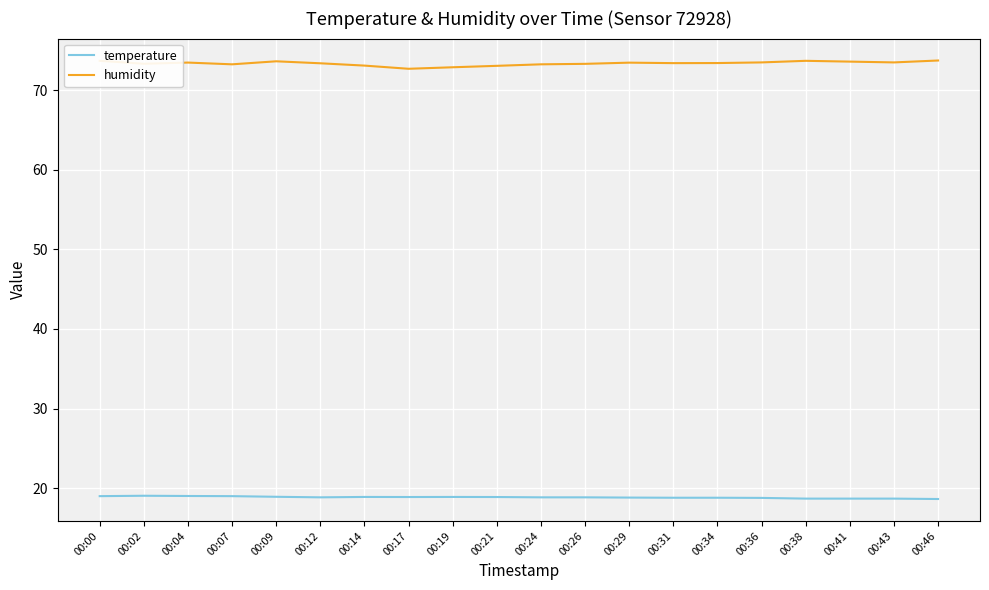

Is it true that temperature equals 11.7 at 00:38?

False